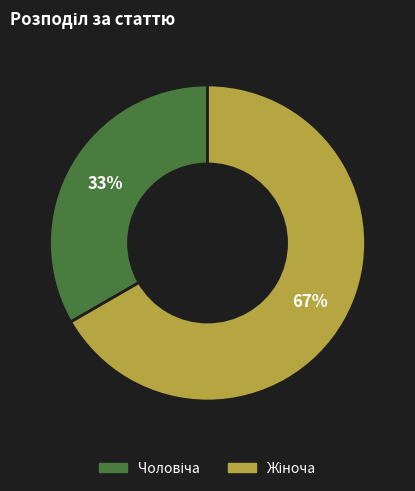

Is there a majority slice in this chart?

Yes